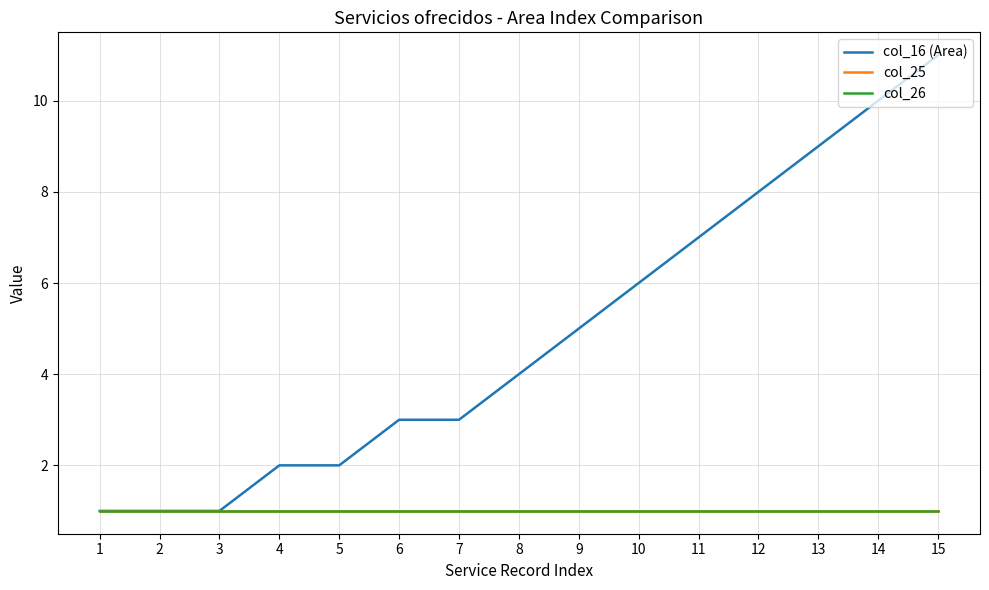

Is this an area chart (filled region under the line)?

No